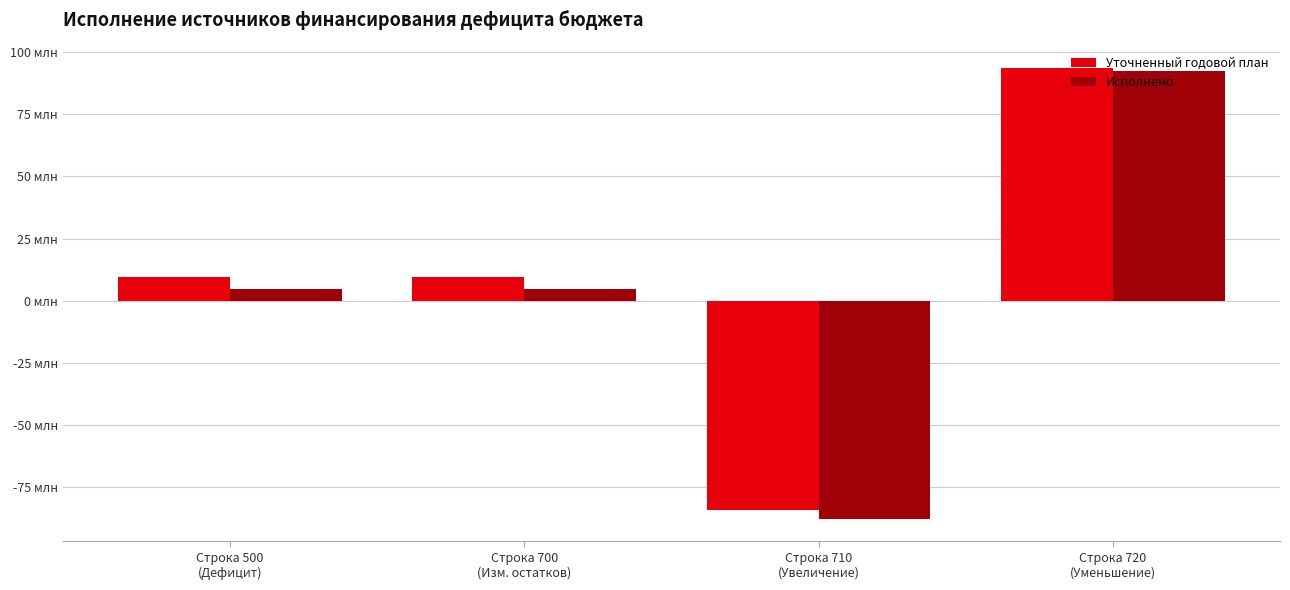

Between Строка 500
(Дефицит) and Строка 720
(Уменьшение), which series saw the biggest shift?

Исполнено